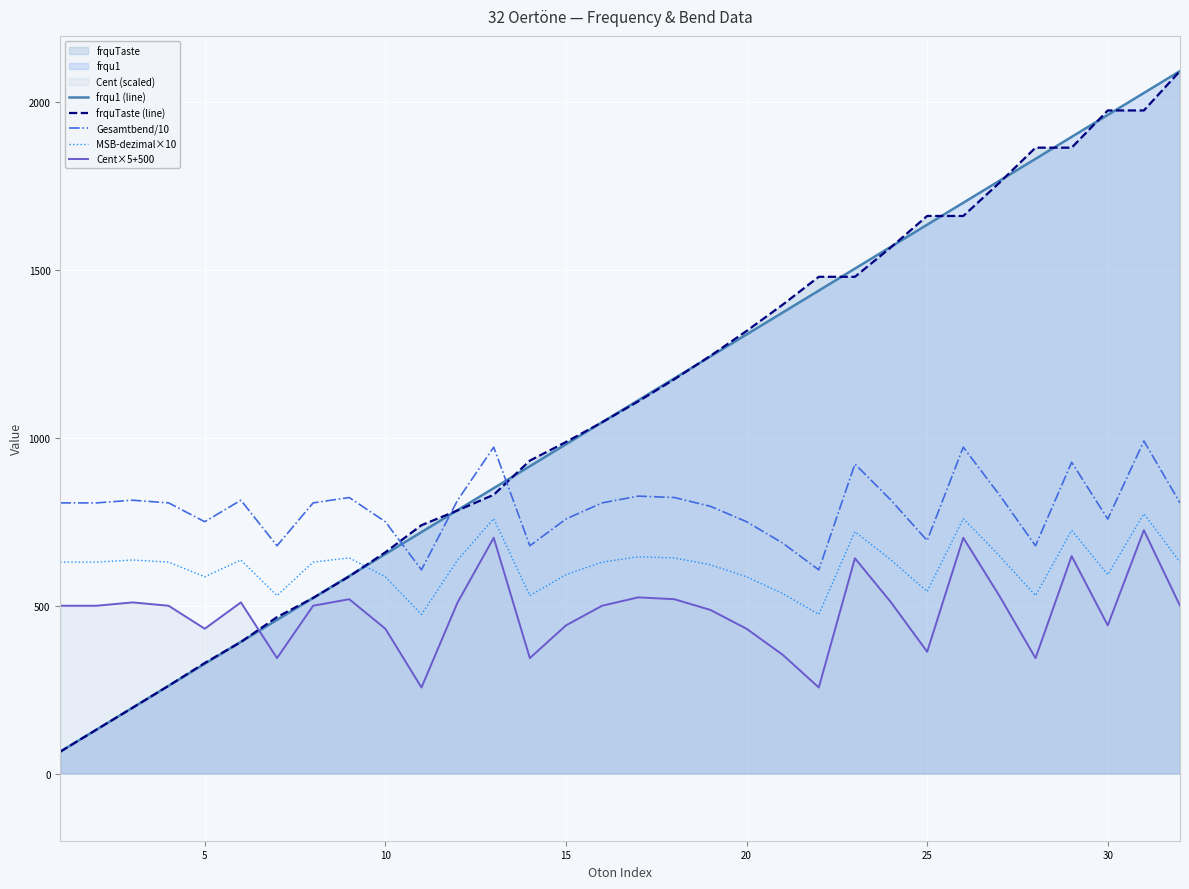

True or false: Cent×5+500 and Gesamtbend/10 cross at least once.

False